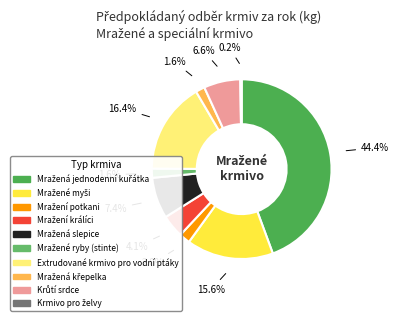

True or false: Mražená křepelka accounts for 2% of the total.

True